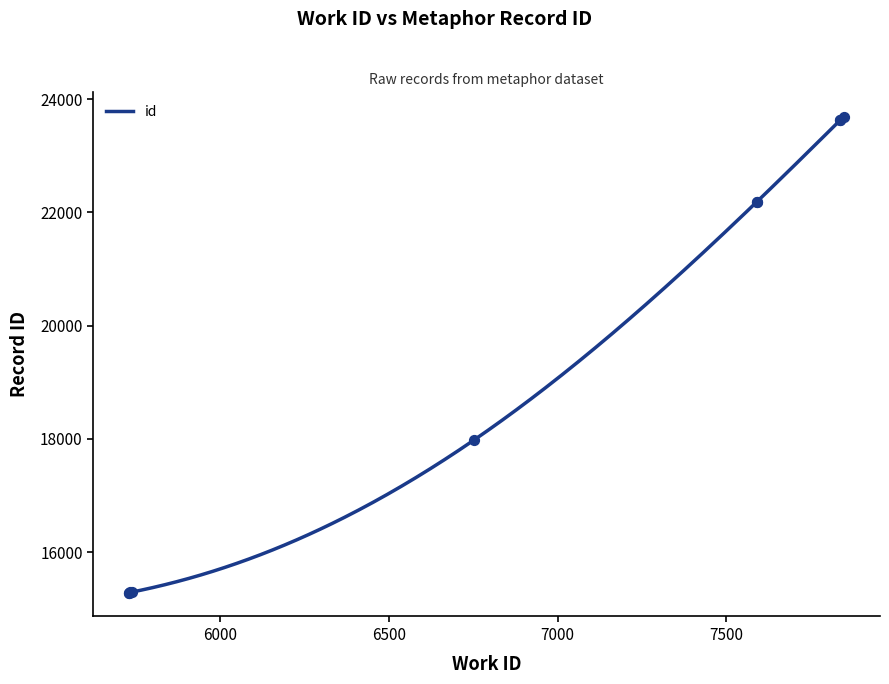

Approximately how many times larger is the value at 7850 compared to 7837?

1.0